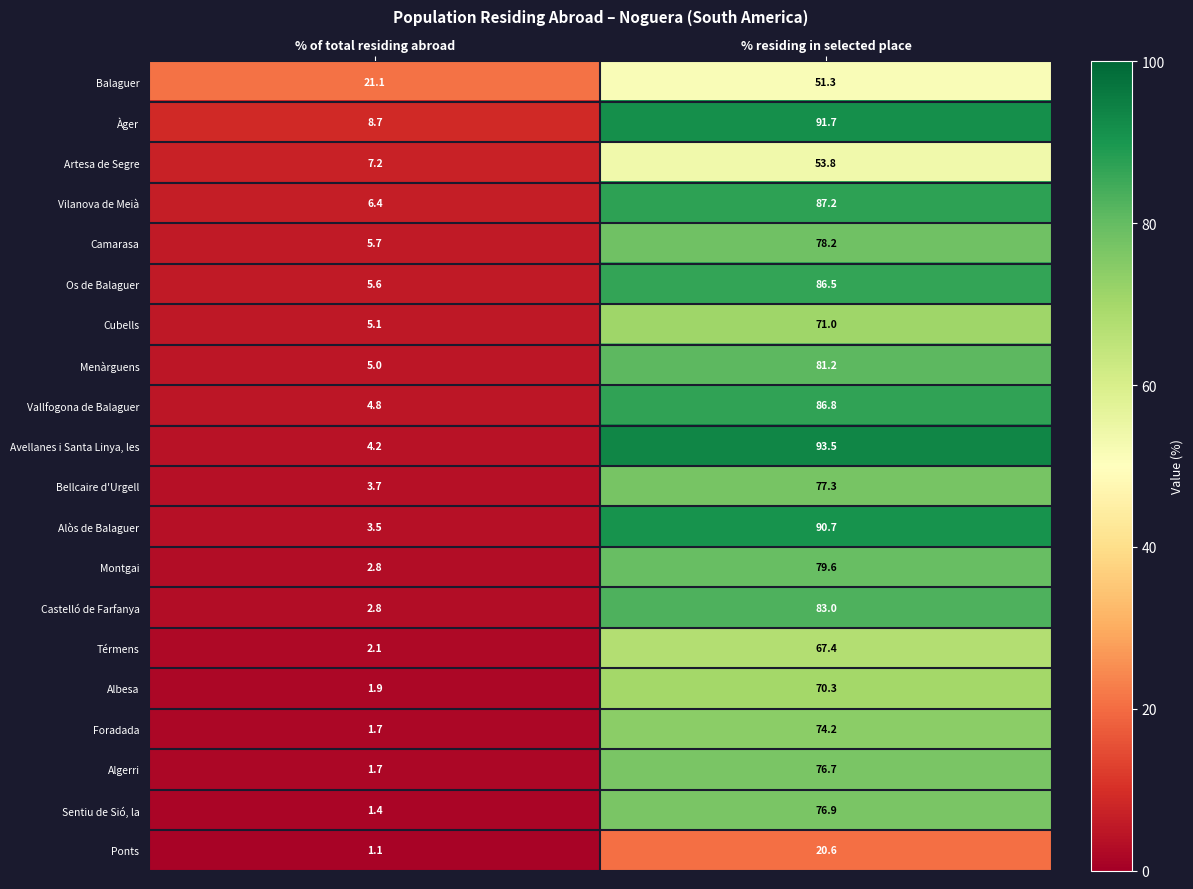

What is the sum of all Albesa values?

72.2